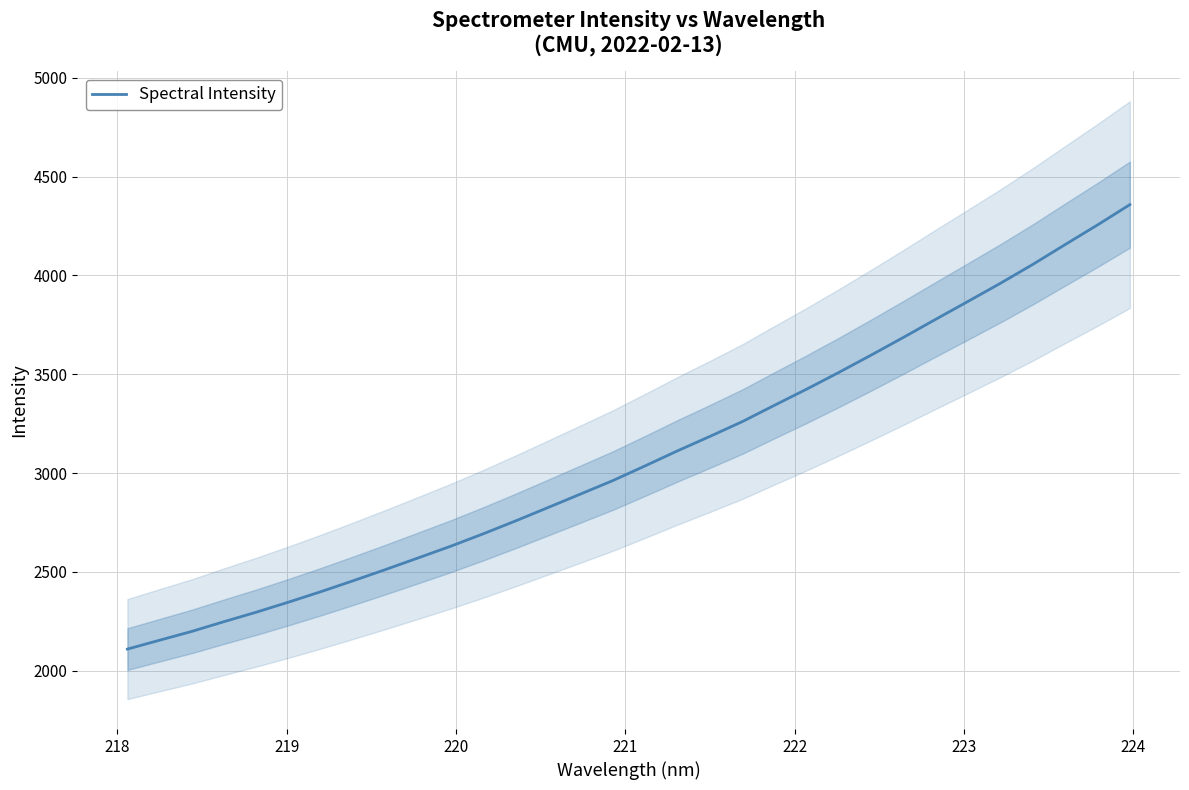

What is the difference between the maximum and minimum values?

2248.5